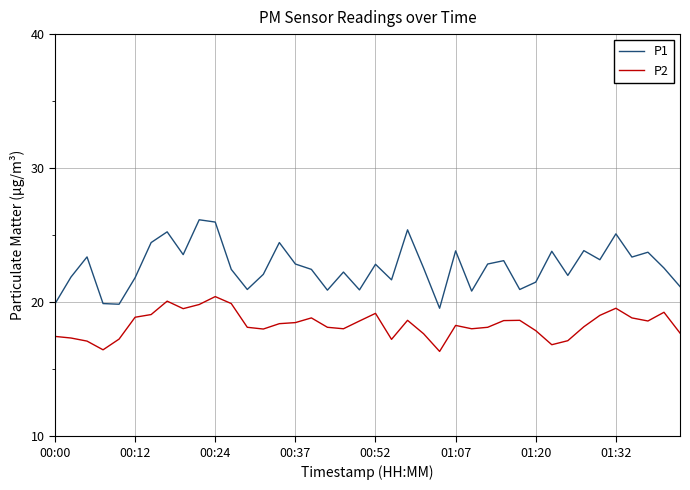

Which series has the largest total across all categories?

P1